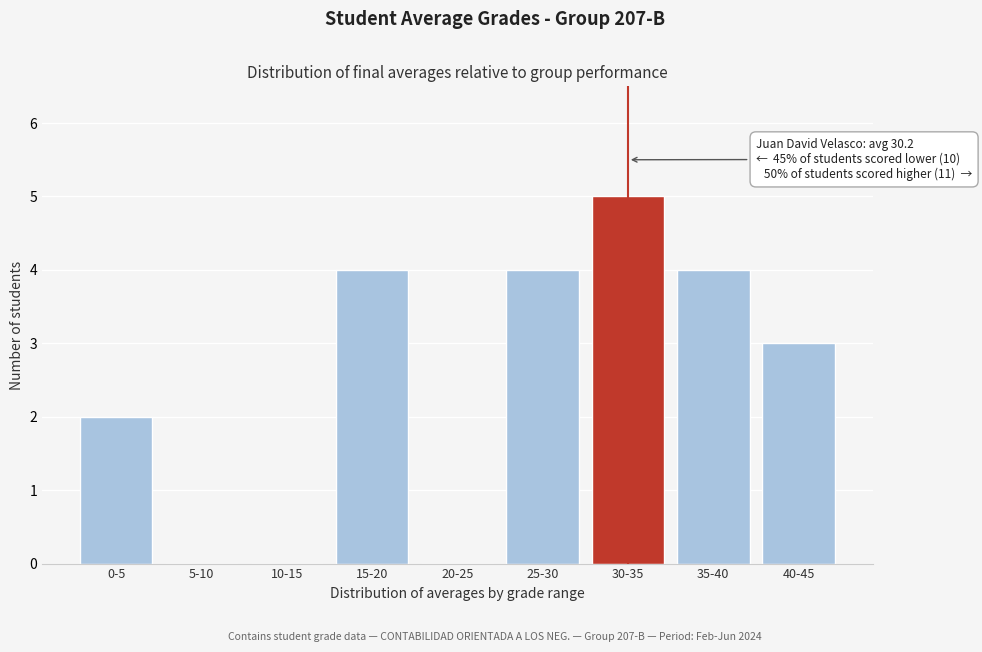

Reading right to left, extract all data points from this chart.

40-45=3	35-40=4	30-35=5	25-30=4	20-25=0	15-20=4	10-15=0	5-10=0	0-5=2